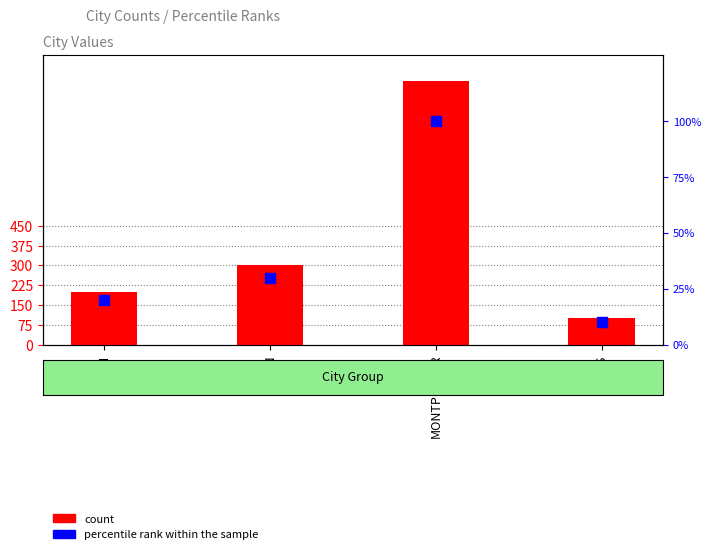

What are all the series names shown in the legend?

count, percentile rank within the sample